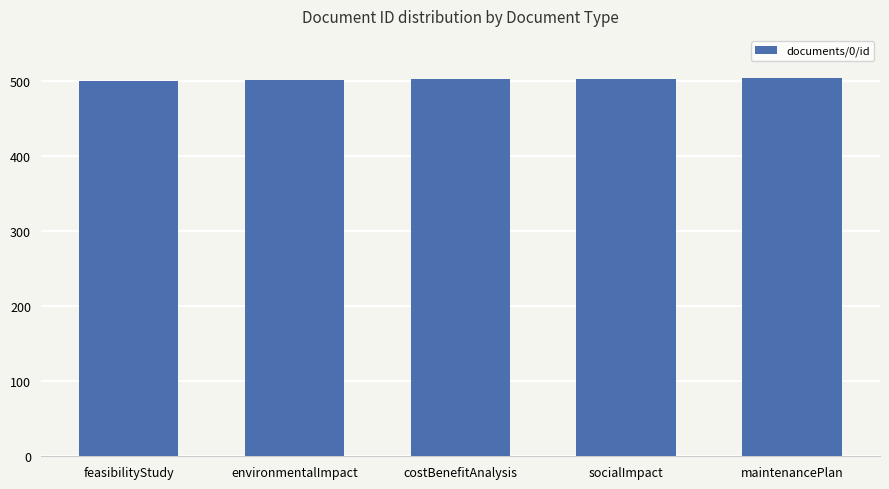

What is the difference between the values at environmentalImpact and feasibilityStudy?

1